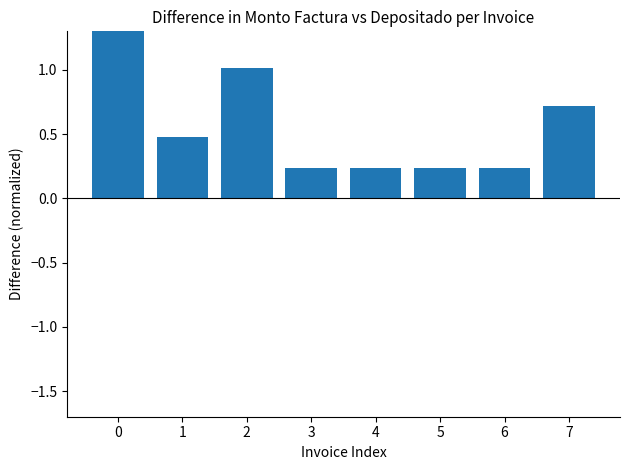

What is the ratio of the value at 7 to the value at 0?

0.5